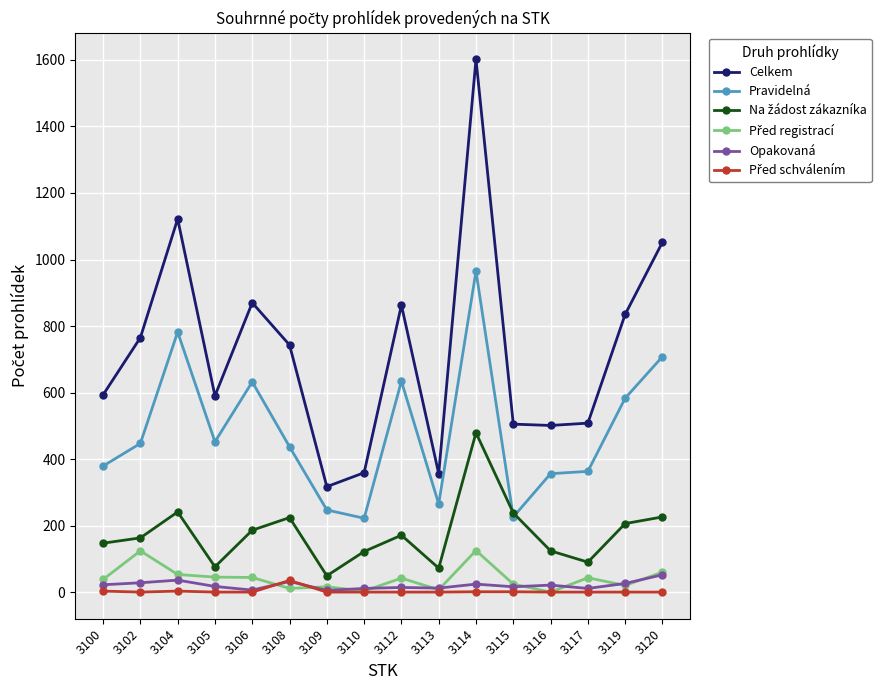

At which category does the chart reach its peak across all series?

3114